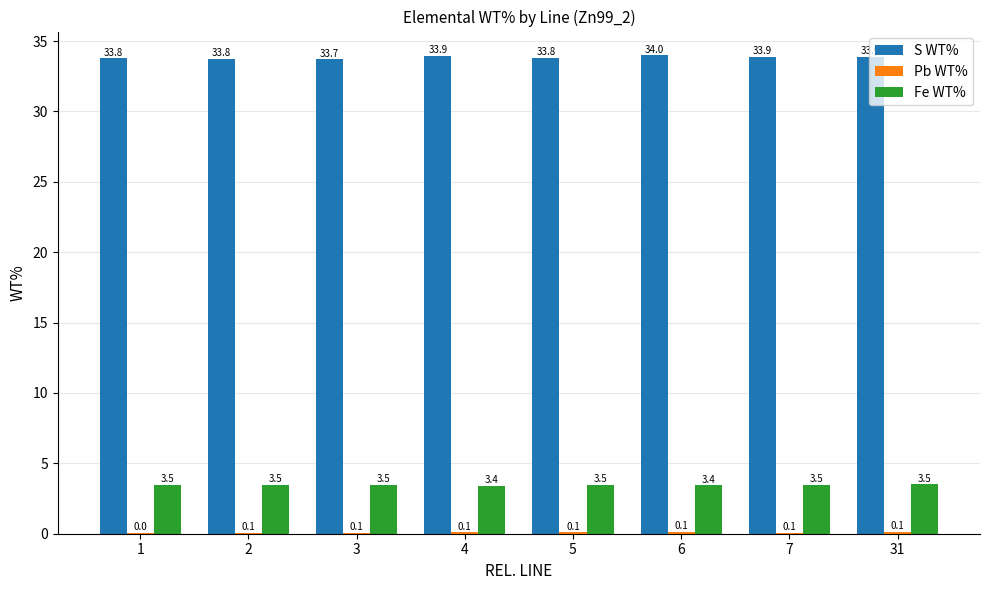

Which series has the largest total across all categories?

S WT%